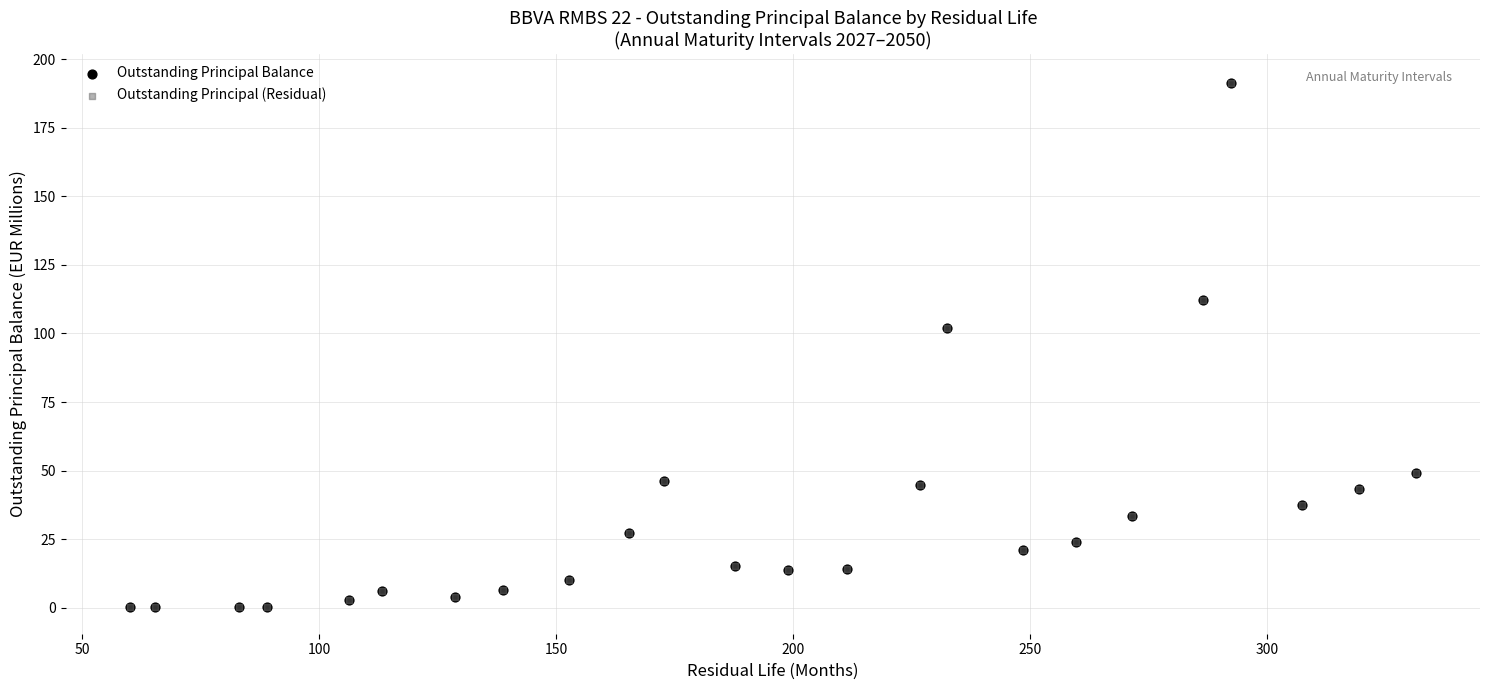

Which series has the largest Y range (max minus min)?

Outstanding Principal Balance